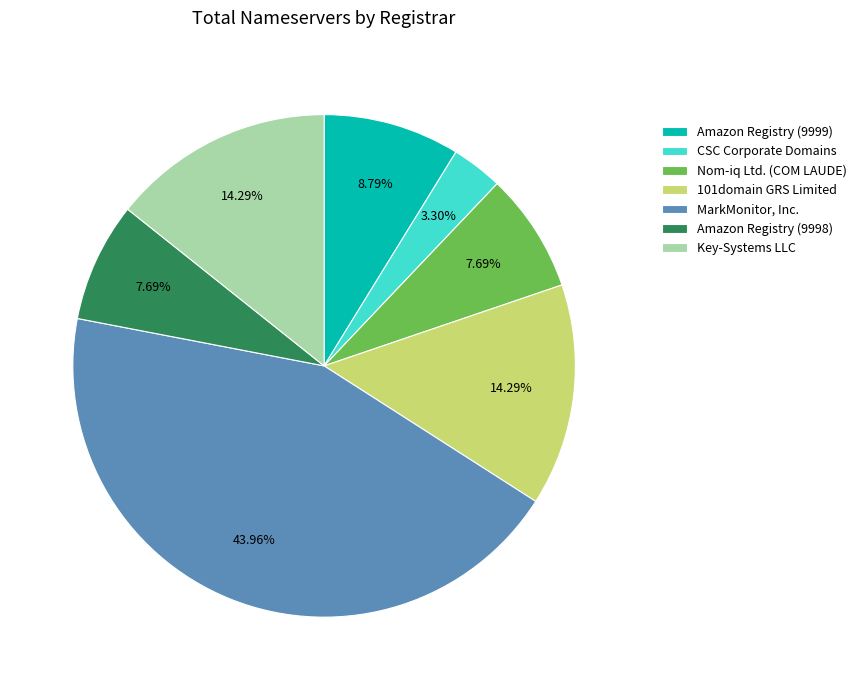

Which slice is the largest?

MarkMonitor, Inc.